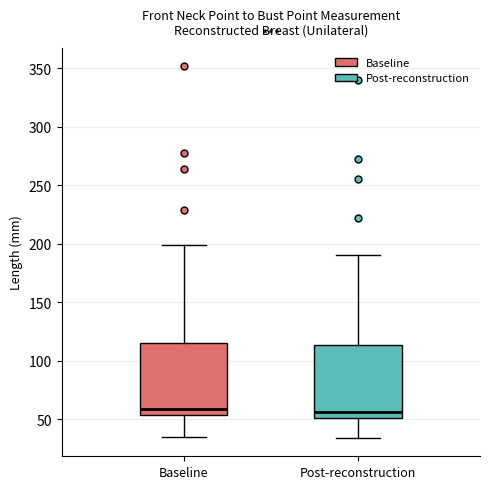

Reading left to right, transcribe this box plot: for each box, give where its median line is, the range the box spans, and where its two whiskers end, as read against the y-axis. The values are not printed on the chart, so give them approximately, as read against the axis.

Baseline: median 60, box 55 to 115, whiskers 35 to 200
Post-reconstruction: median 55, box 50 to 115, whiskers 35 to 190